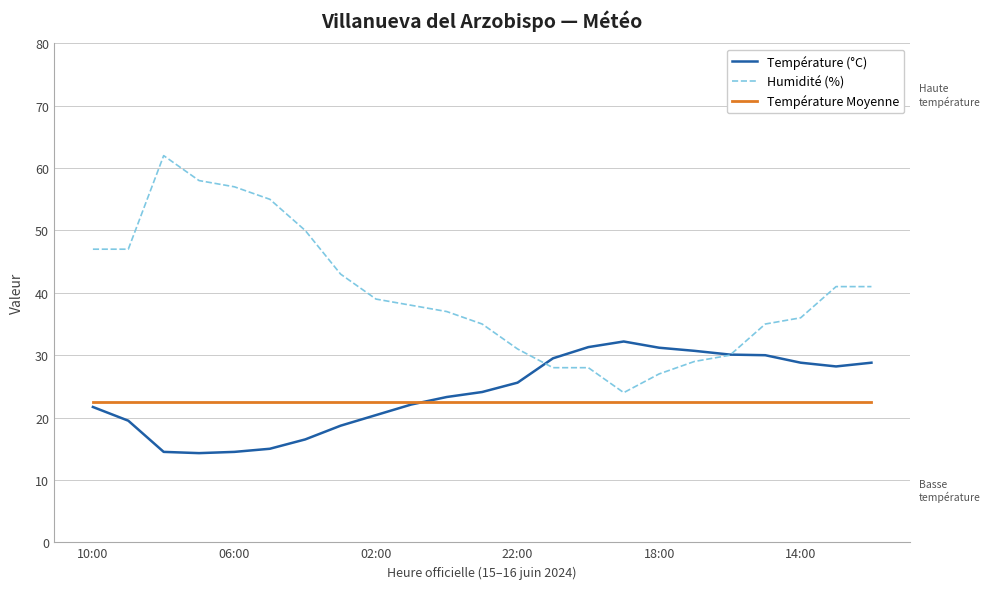

Is this an area chart (filled region under the line)?

No